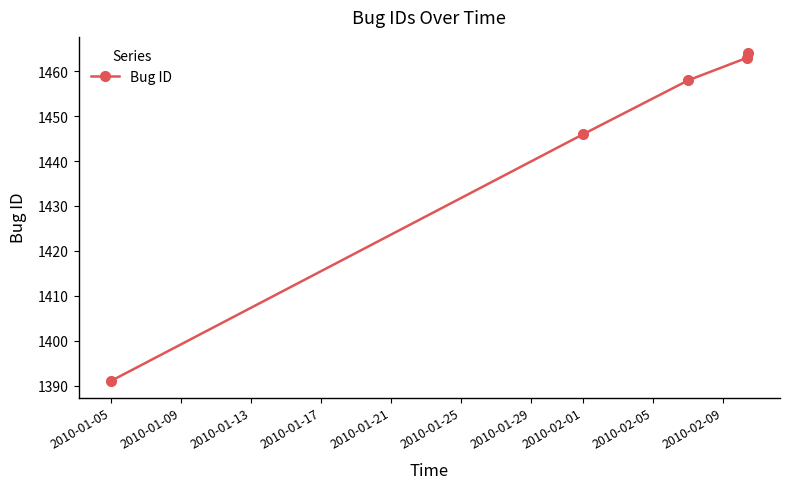

What is the value of the 2nd point from the left?

1446